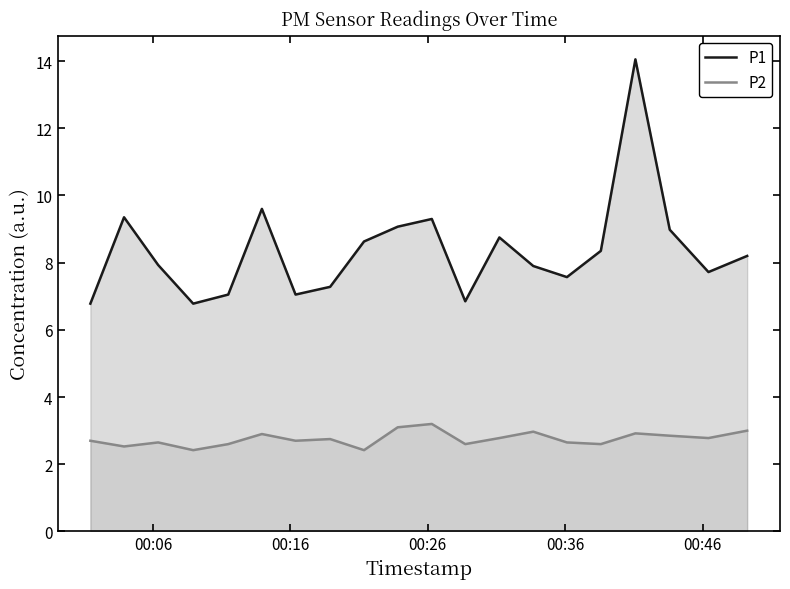

True or false: P2 and P1 cross at least once.

False